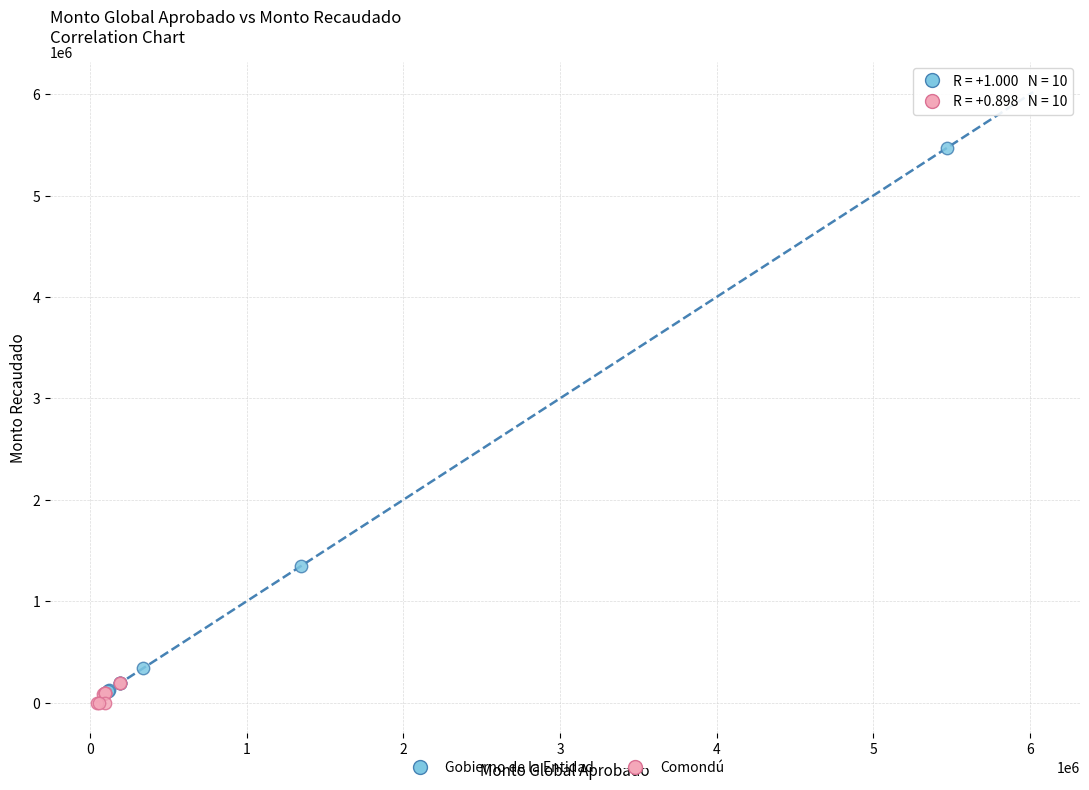

Which series has the largest Y range (max minus min)?

Gobierno de la Entidad